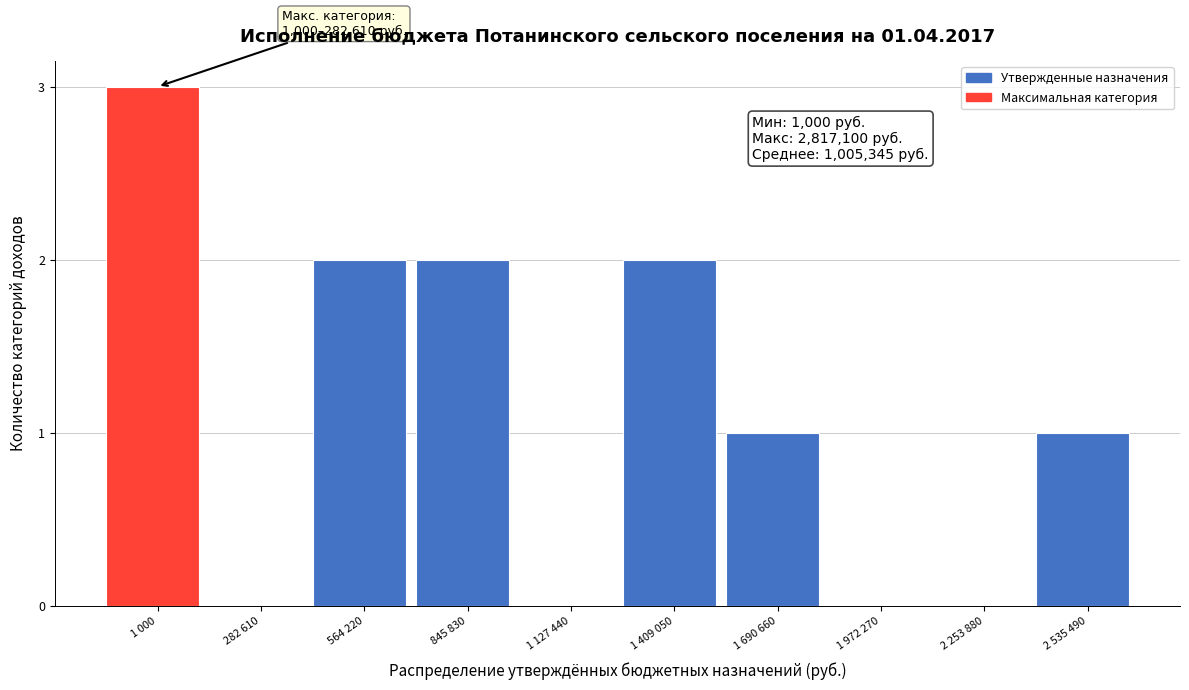

Reading left to right, extract all data points from this chart.

1 000=3	282 610=0	564 220=2	845 830=2	1 127 440=0	1 409 050=2	1 690 660=1	1 972 270=0	2 253 880=0	2 535 490=1